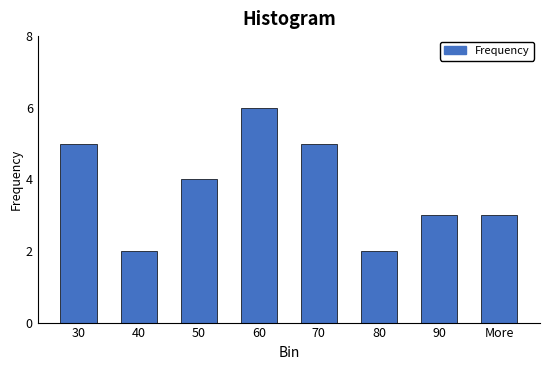

Reading left to right, transcribe all the data shown in this chart.

5	2	4	6	5	2	3	3